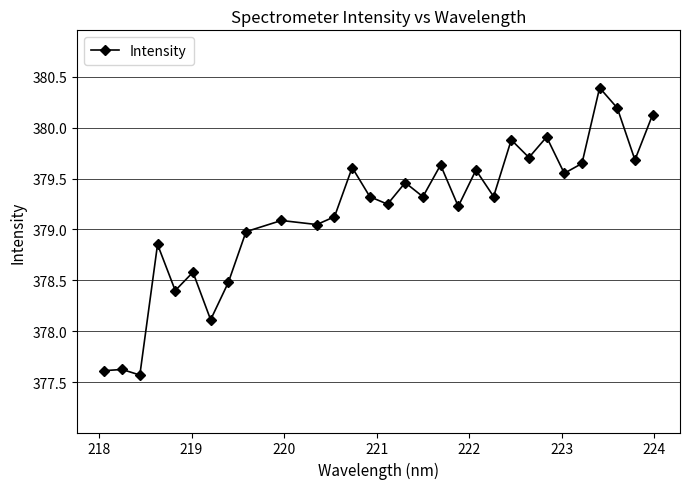

True or false: the data has more than 0 interior local peaks.

True